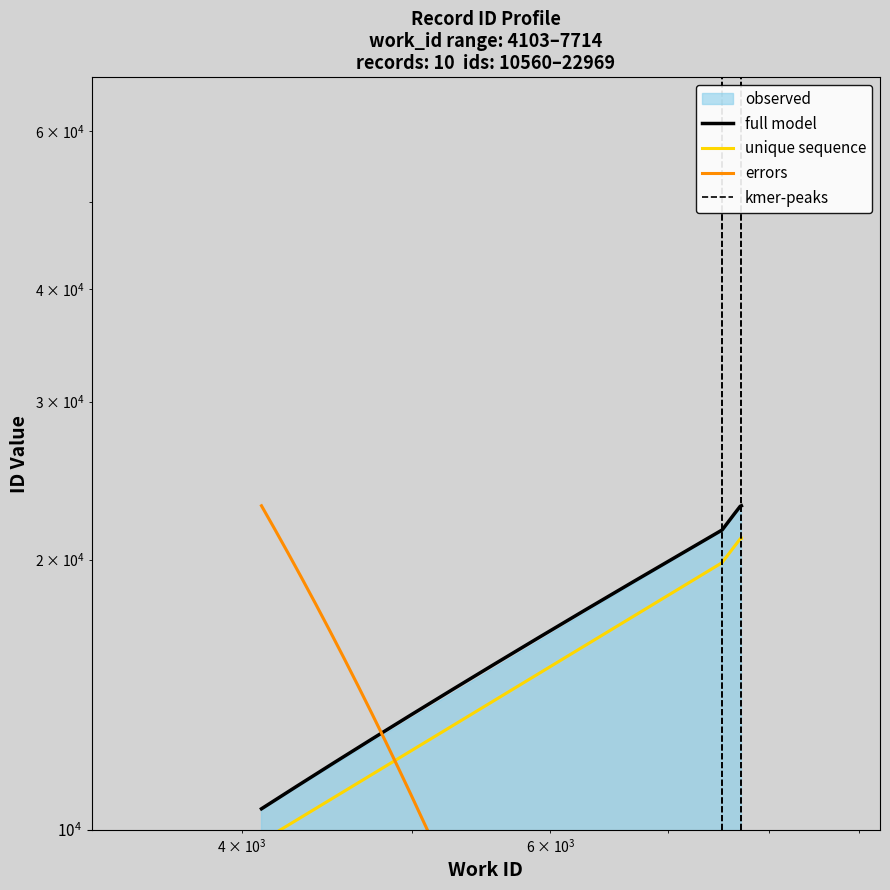

What is the approximate value at 7520?

19848.1